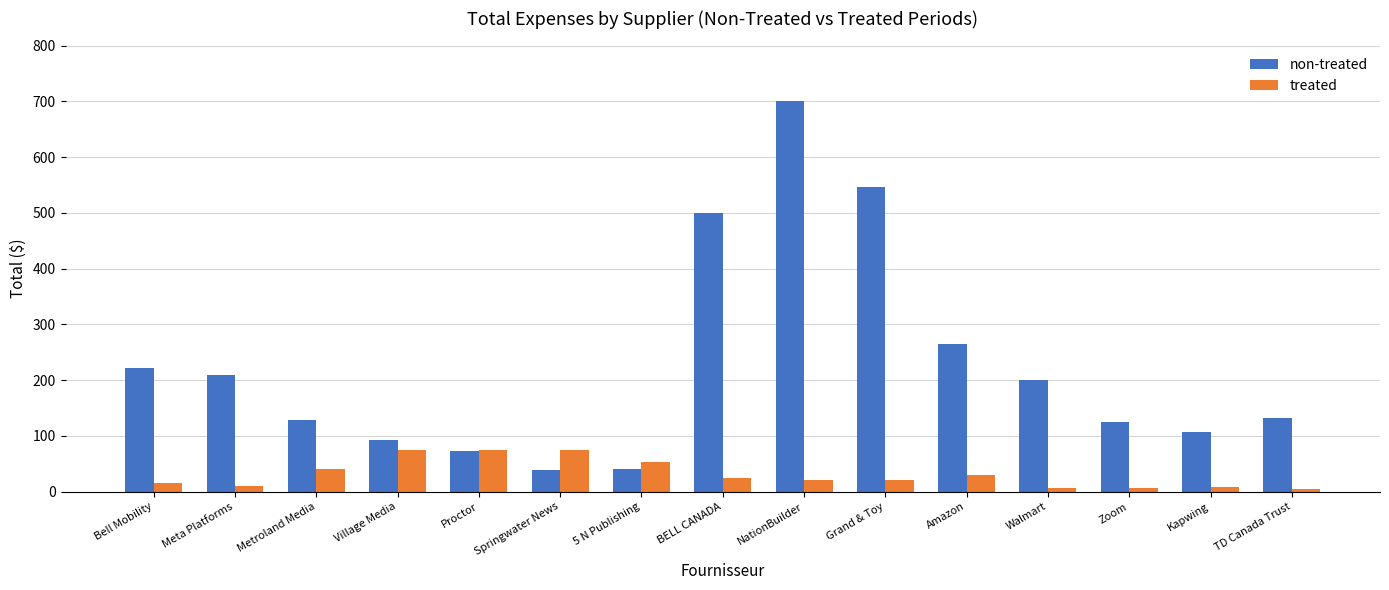

Rank the series by their average value, from highest to lowest.

non-treated, treated